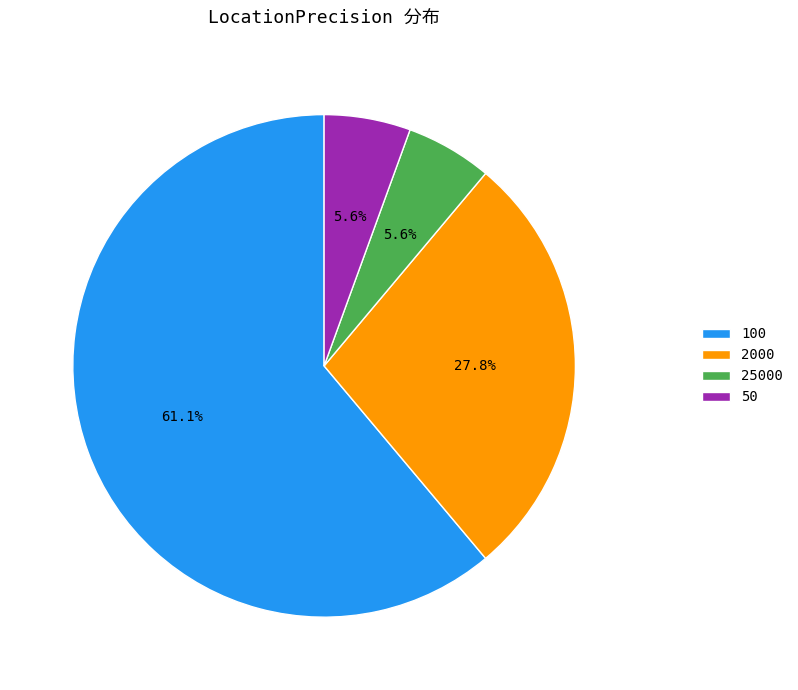

Which slice represents more than half of the pie?

100